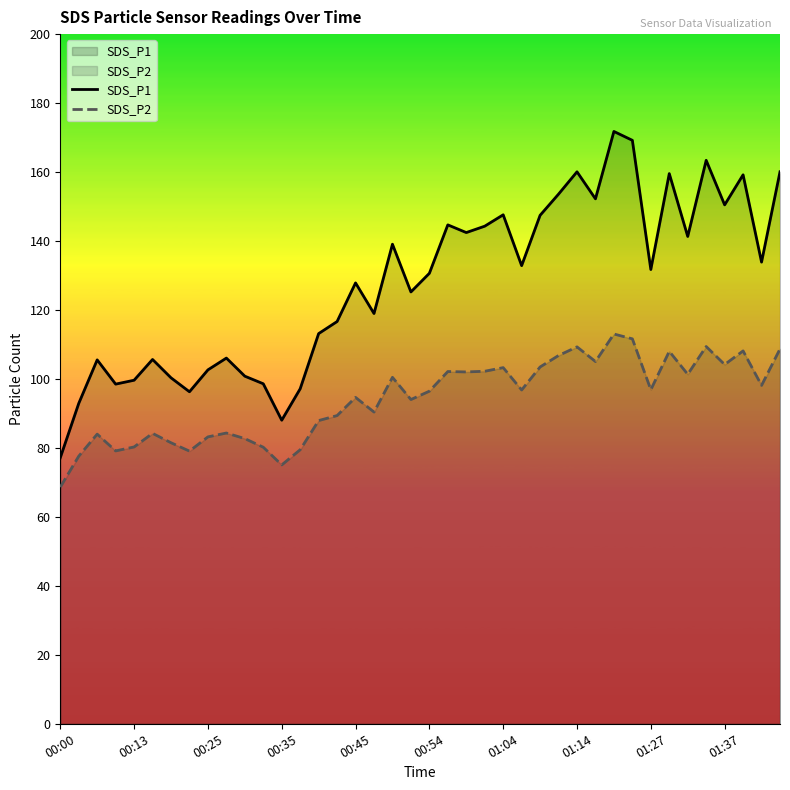

Which category has the lowest value in the SDS_P2 series?

00:00